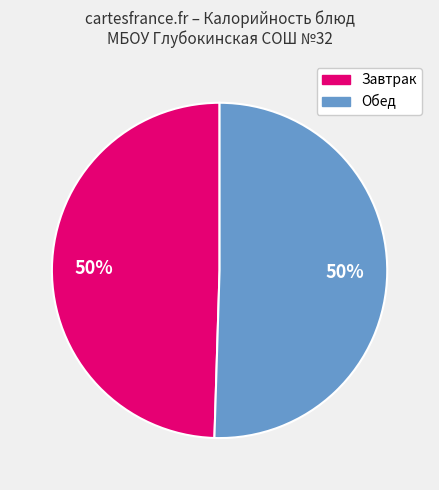

To the nearest percent, what is the average slice percentage?

50%